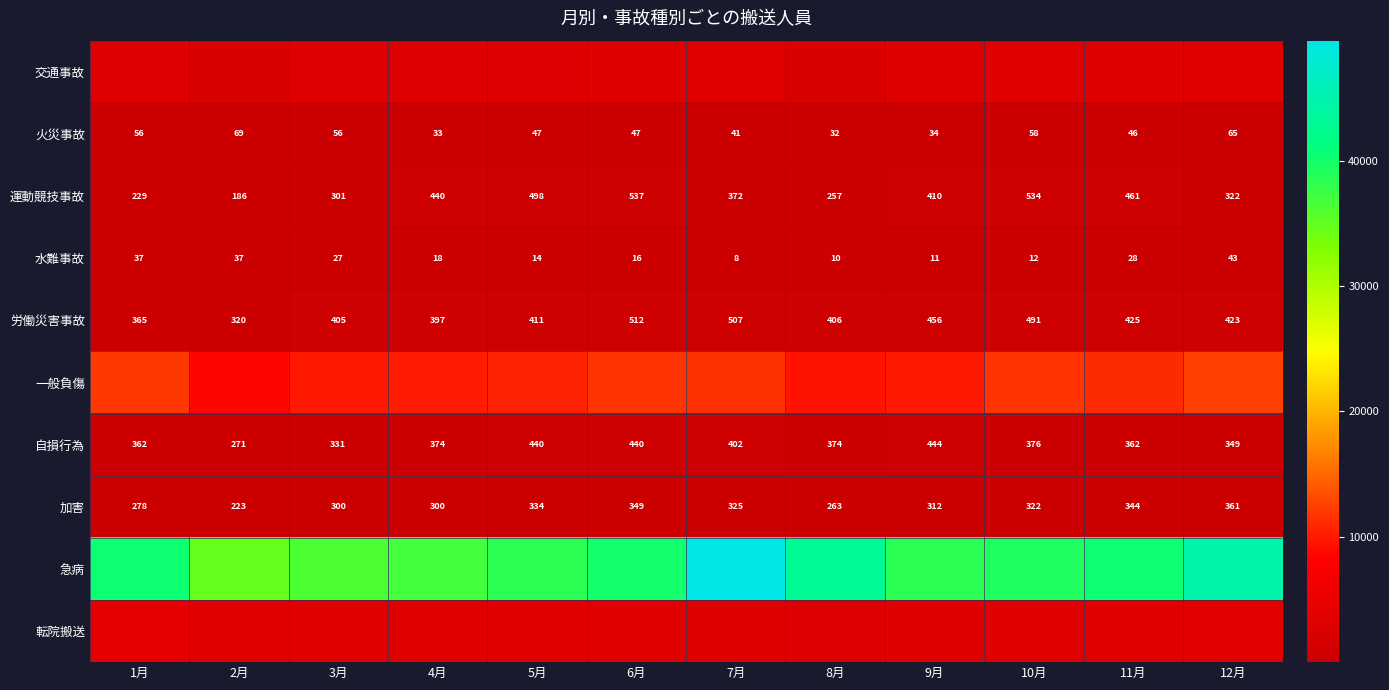

Rank the categories by 労働災害事故 value from lowest to highest.

2月, 1月, 4月, 3月, 8月, 5月, 12月, 11月, 9月, 10月, 7月, 6月